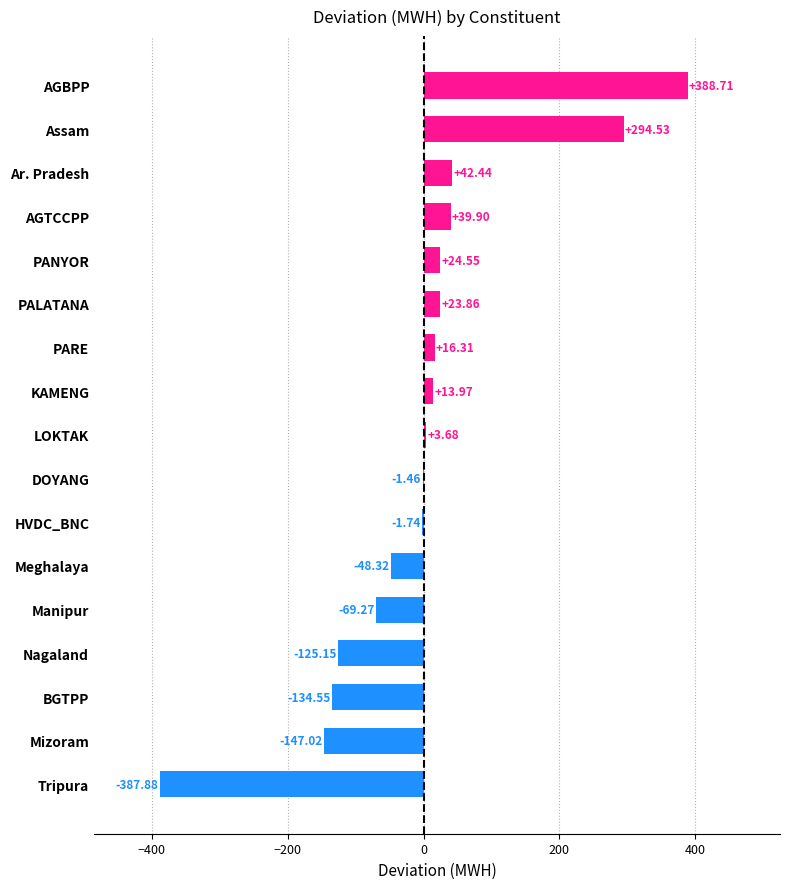

What is the sum of the values at LOKTAK and Nagaland?

-121.5